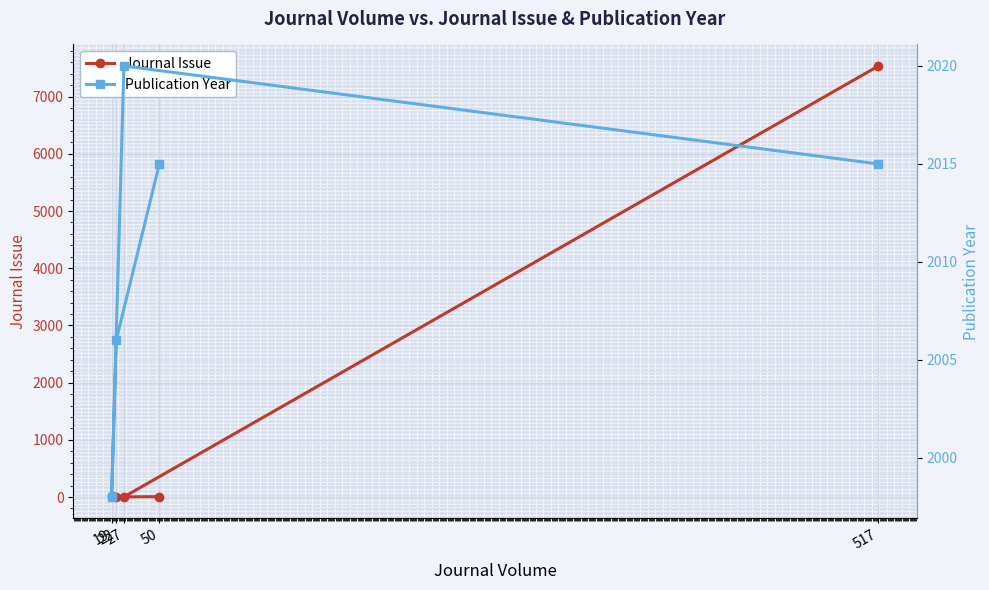

Reading left to right, what are all the values shown in this chart?

Journal Issue: 7	2	12	3	7536
Publication Year: 2015	2006	1998	2020	2015